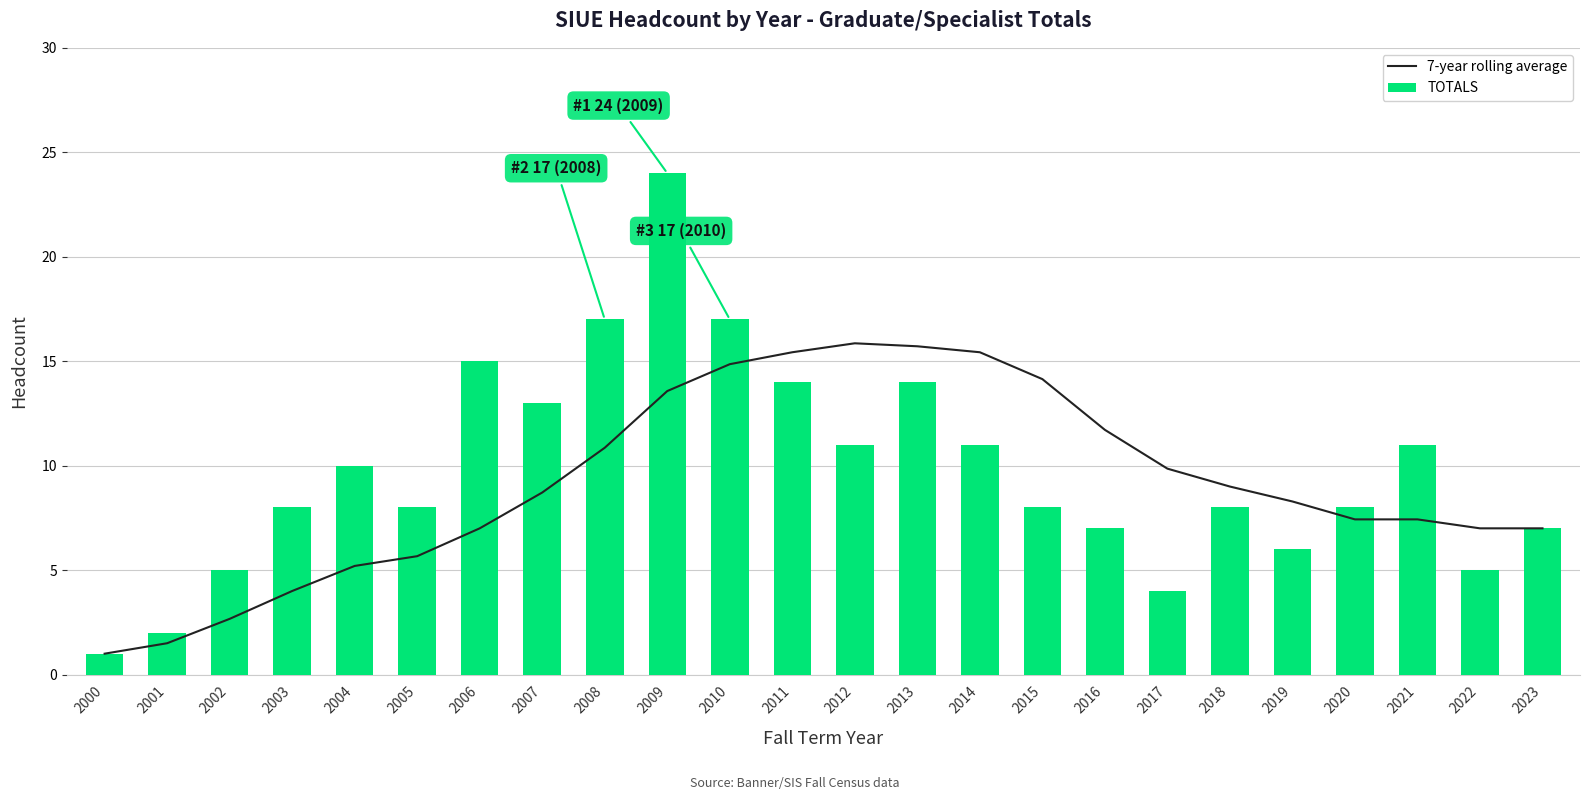

Which series has the widest spread of values?

TOTALS